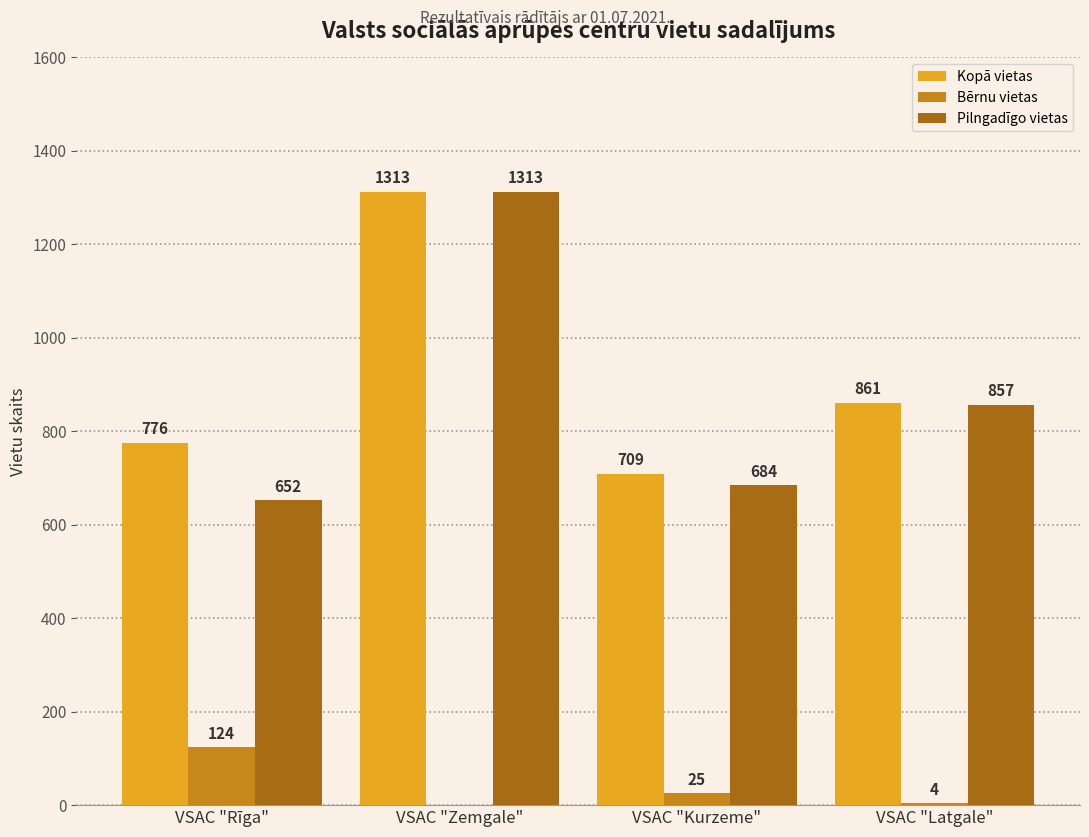

The Kopā vietas series shows 1263 at VSAC "Latgale". True or false?

False